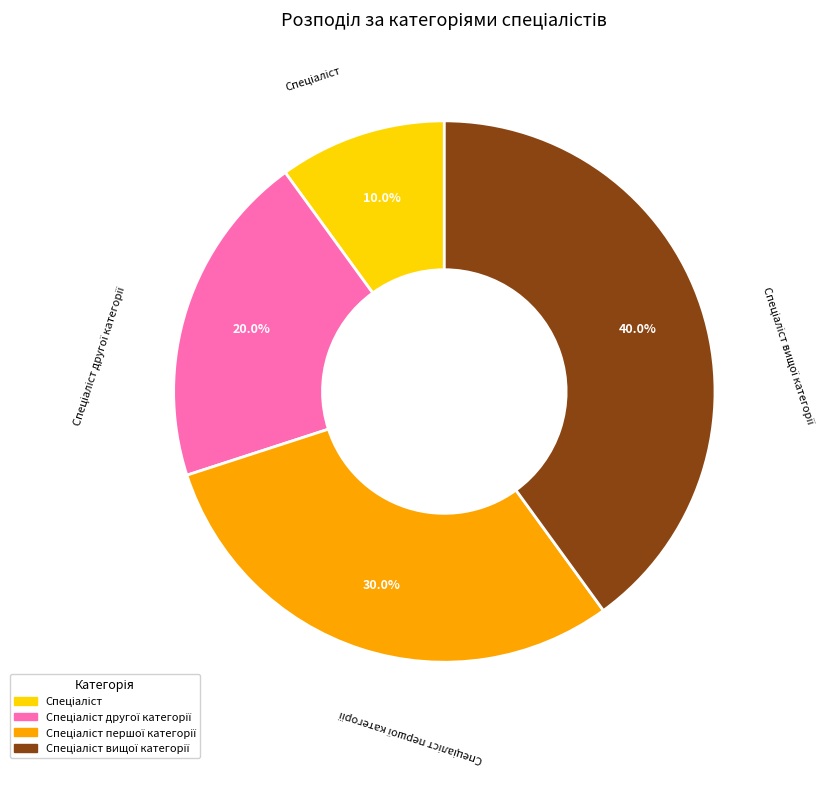

Does any single category account for the majority?

No